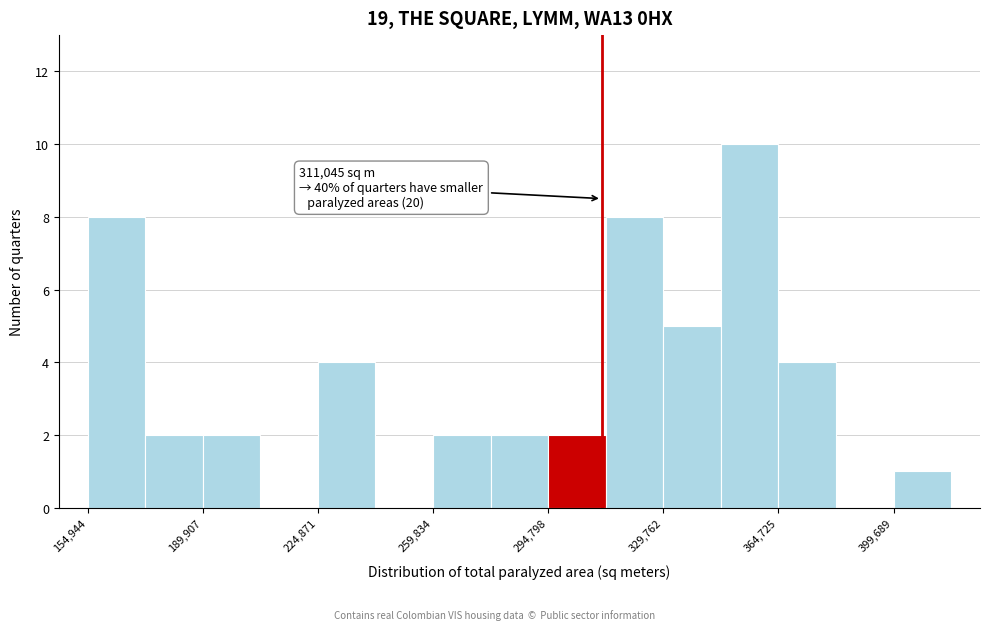

Around what value on the x-axis is the tallest bar? Give the approximate position of its centre, as read against the axis.

355000